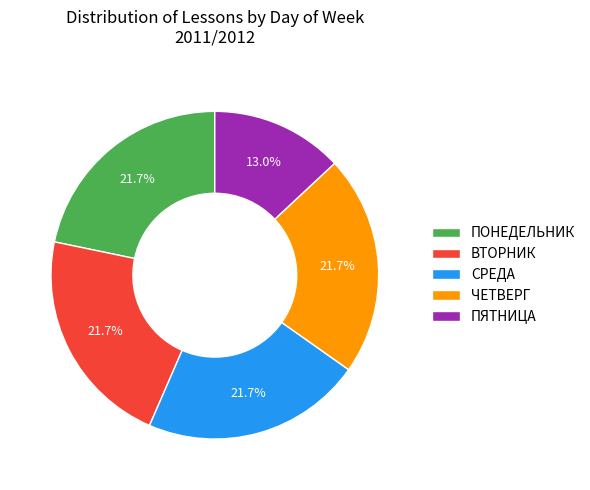

Approximately how many times larger is the value at ПОНЕДЕЛЬНИК compared to ВТОРНИК?

1.0